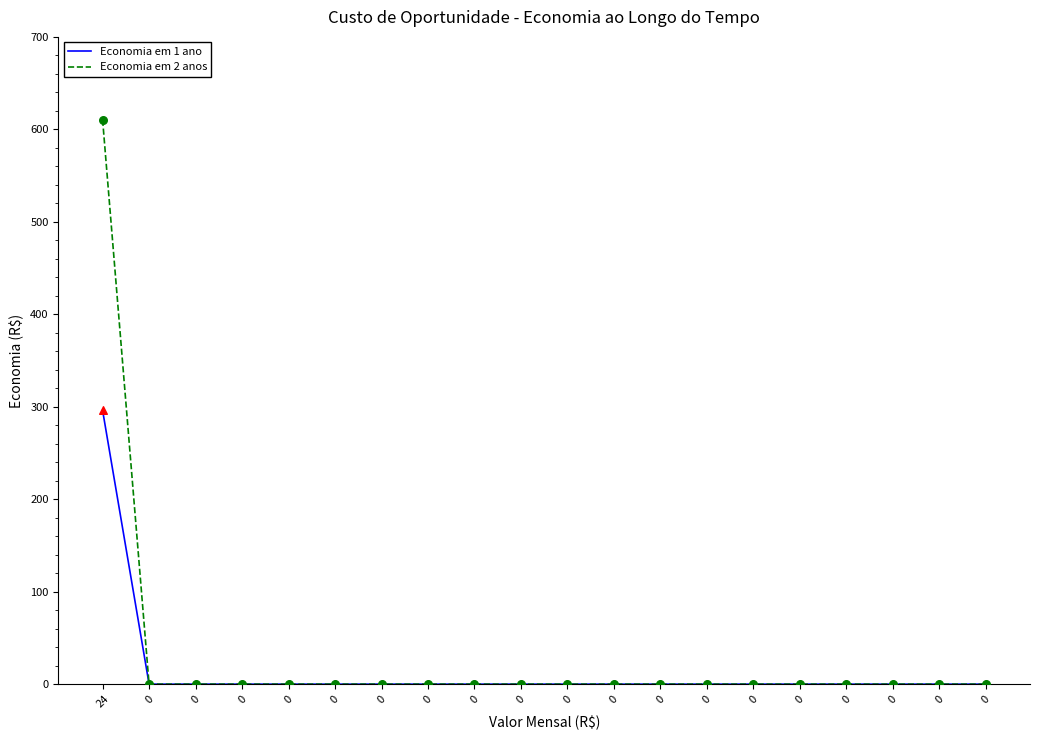

How many lines are shown in the chart?

2